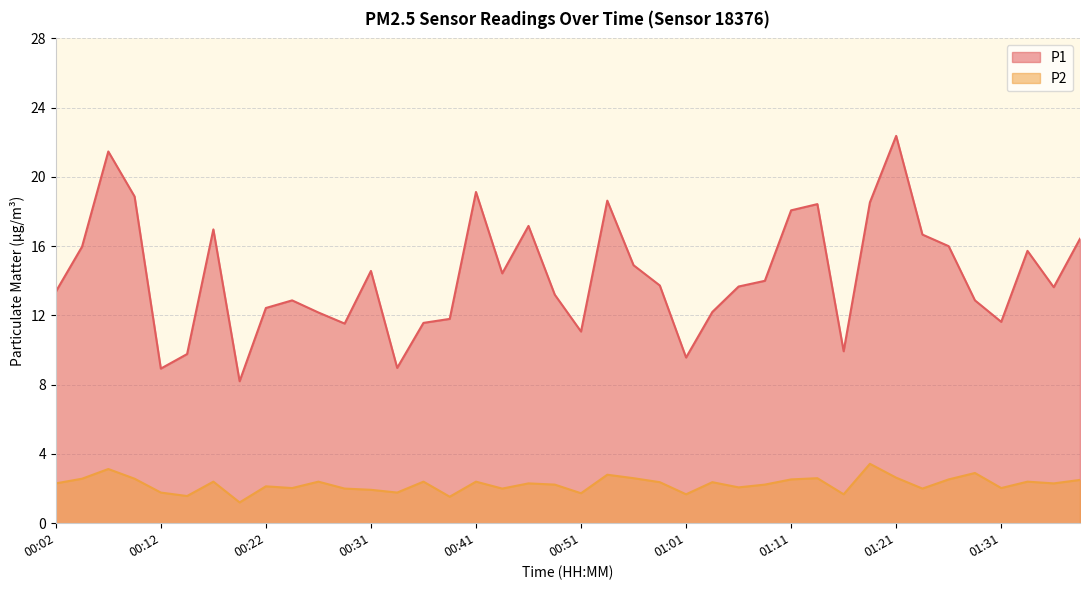

Between 01:18 and 01:31, which series saw the biggest shift?

P1